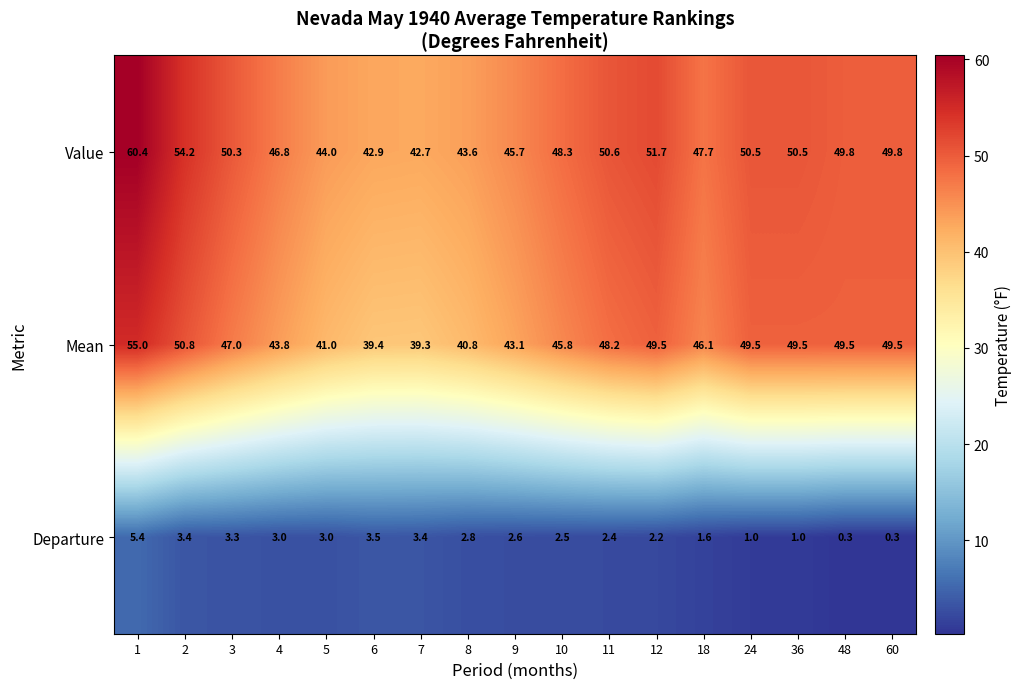

Read the Value value at 8.

43.6